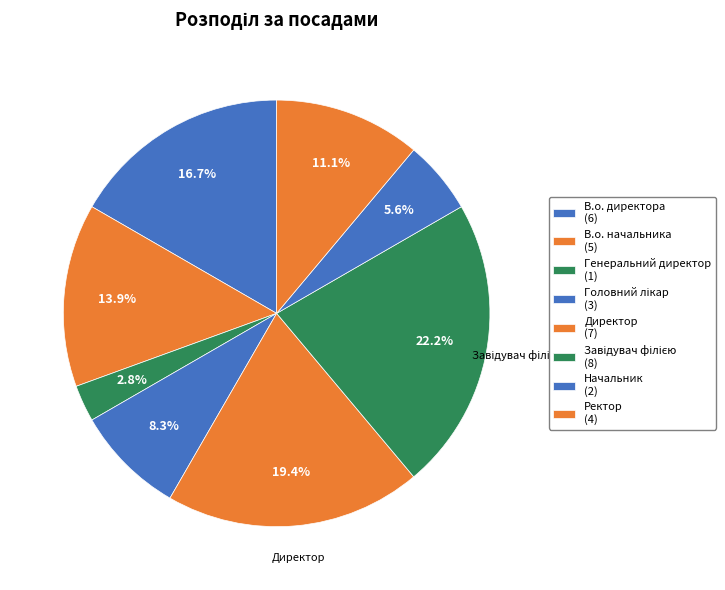

What percentage is the Завідувач філією slice, to the nearest percent?

22%